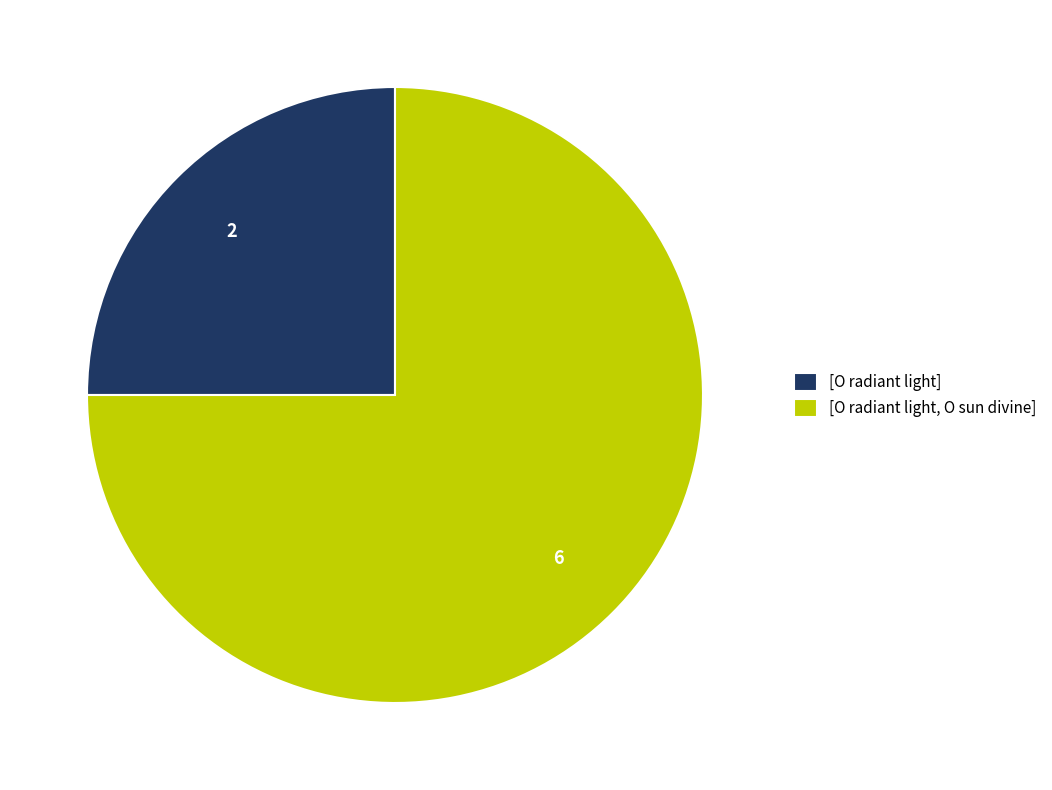

Rank the categories by value from lowest to highest.

[O radiant light], [O radiant light, O sun divine]